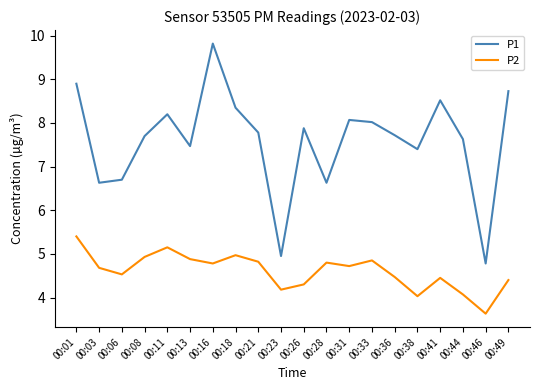

Which series has the largest total across all categories?

P1